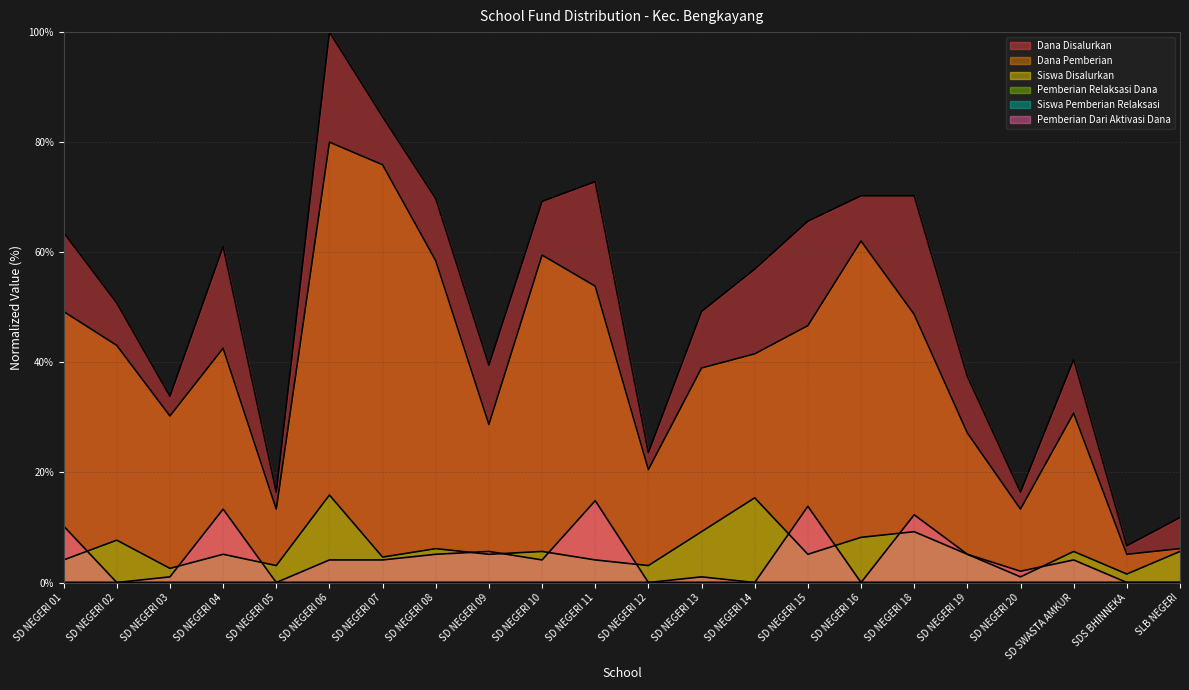

Is it true that Dana Disalurkan equals 112.7 at SD NEGERI 11?

False